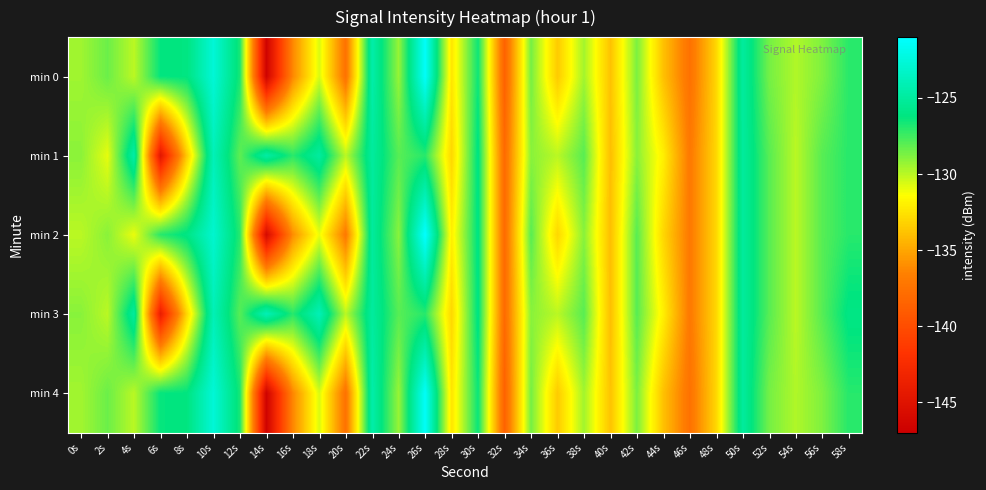

At which category is the sum across all series the highest?

10s